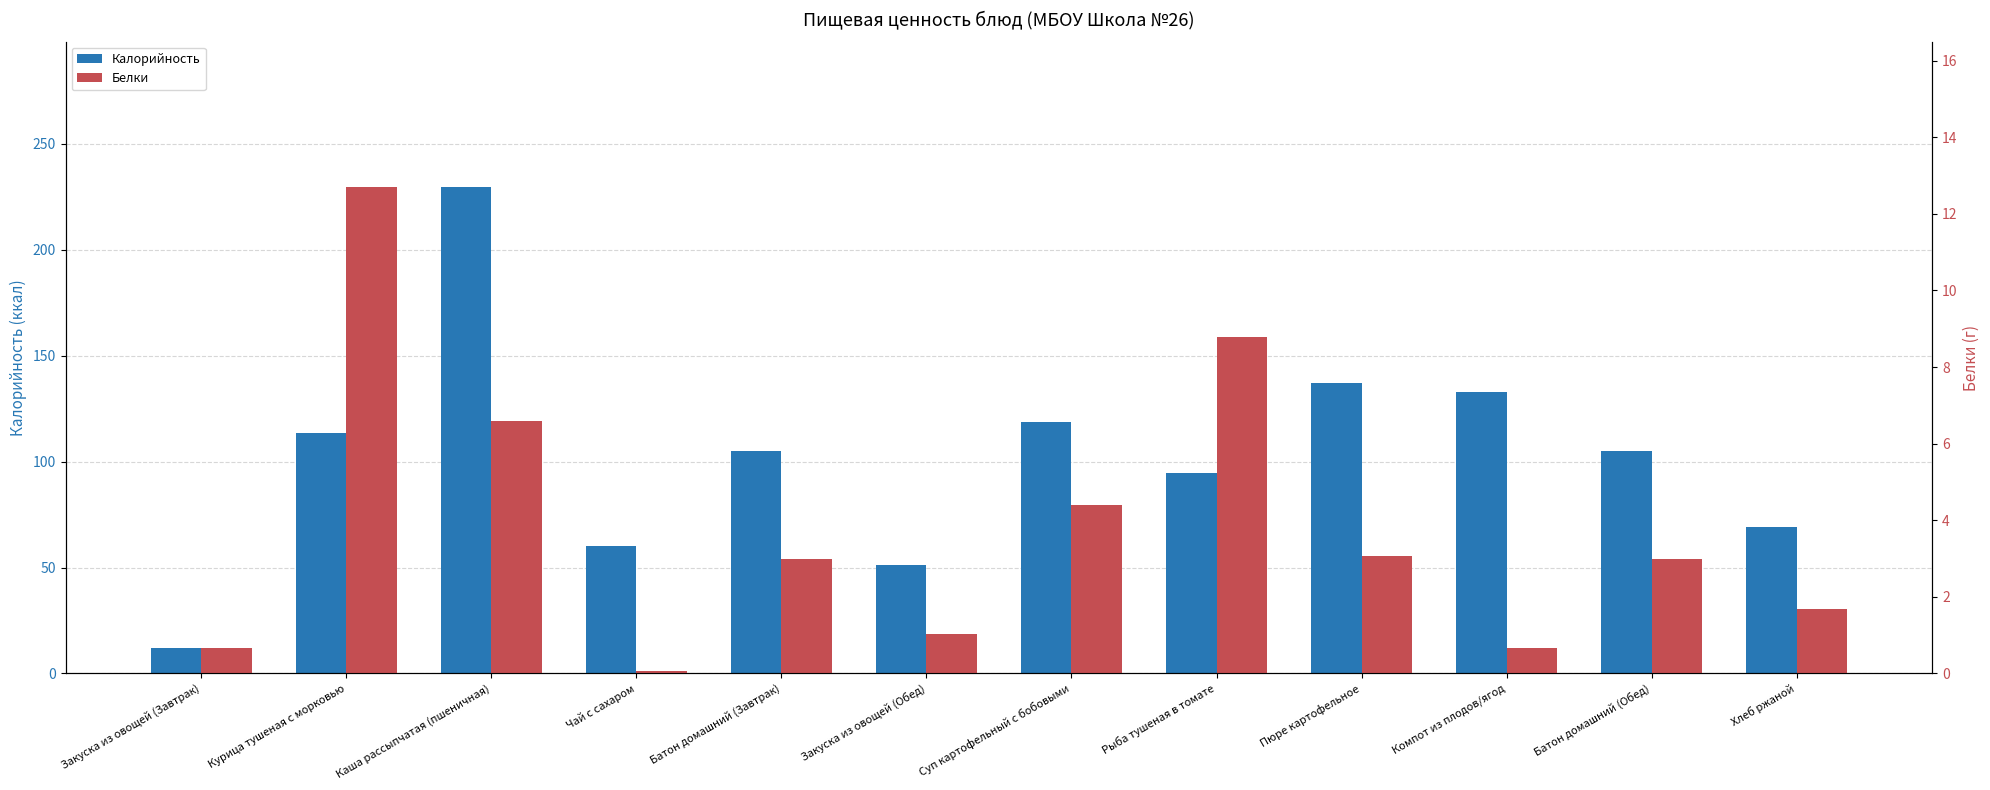

What is the average value of the Калорийность series?

102.4